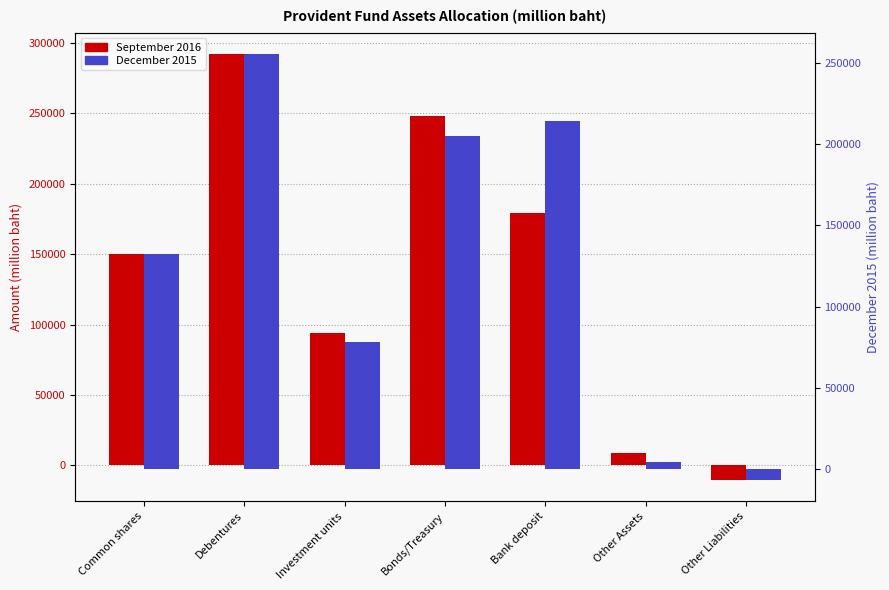

What position from the left is Investment units?

3